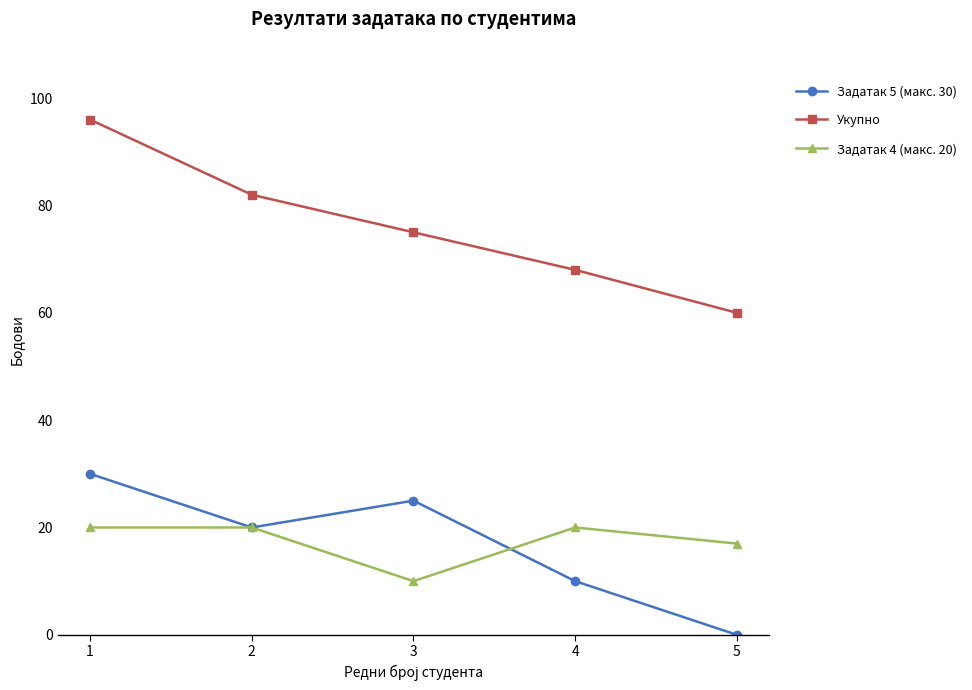

What is the difference between the second highest and second lowest values in the Укупно series?

14